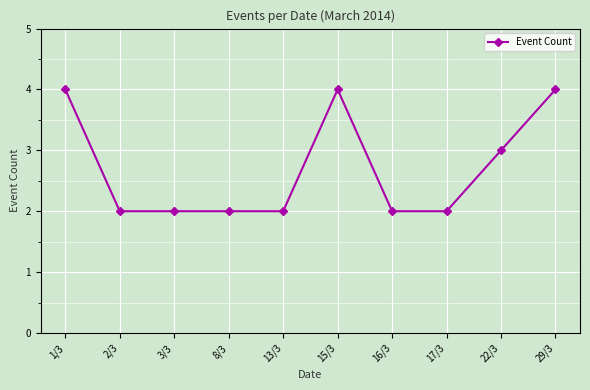

What is the maximum value shown in the chart?

4